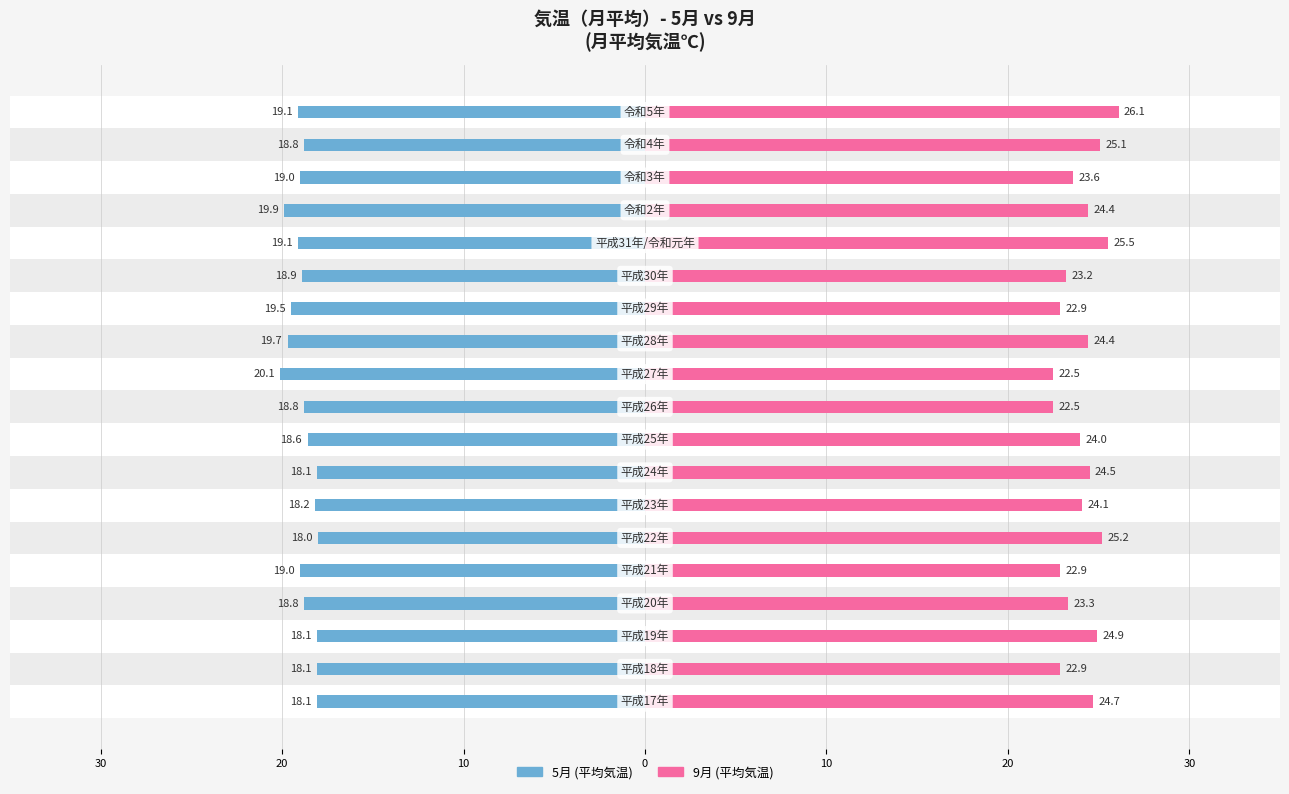

Rank the series by their maximum value, from highest to lowest.

9月, 5月